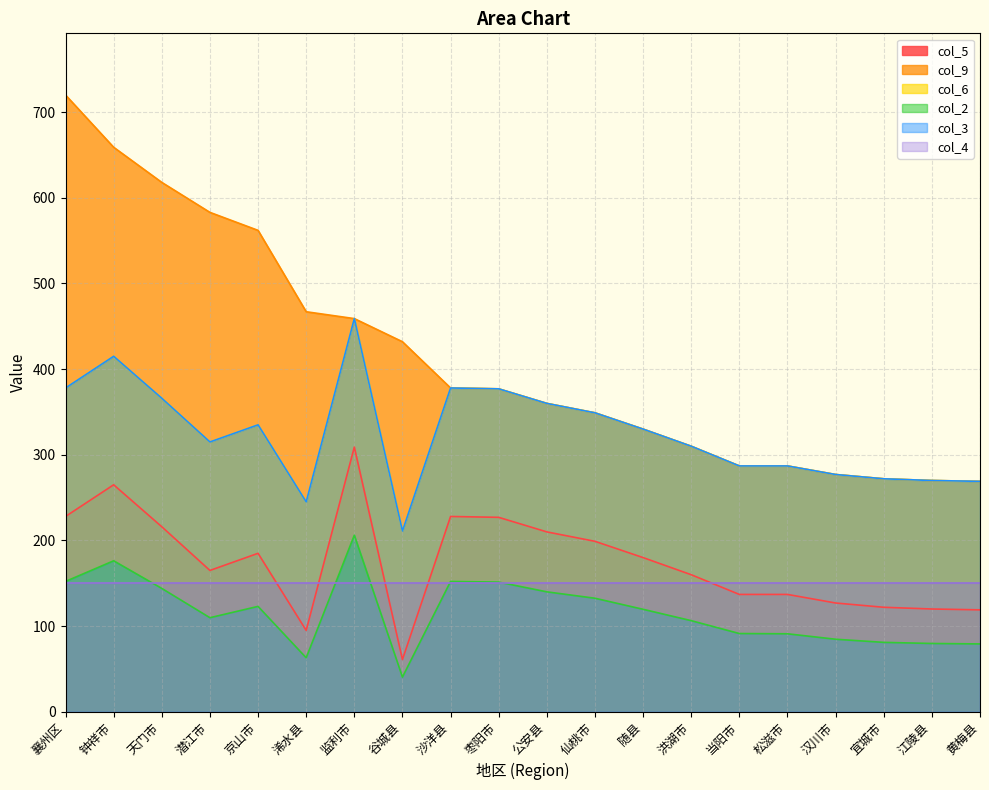

At how many categories does at least one series exceed 451?

7